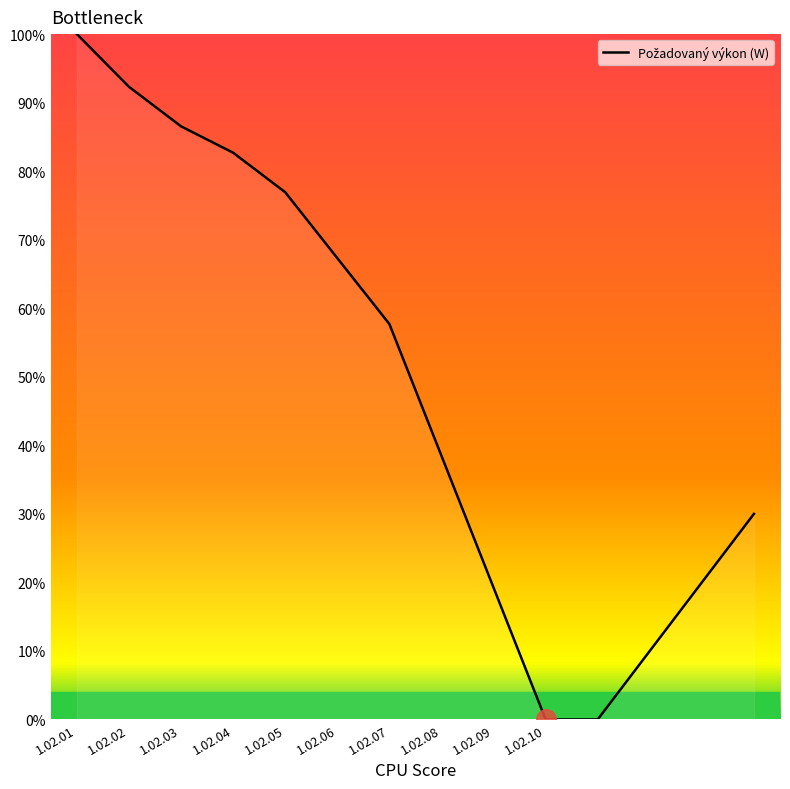

What is the greatest value displayed?

100.0